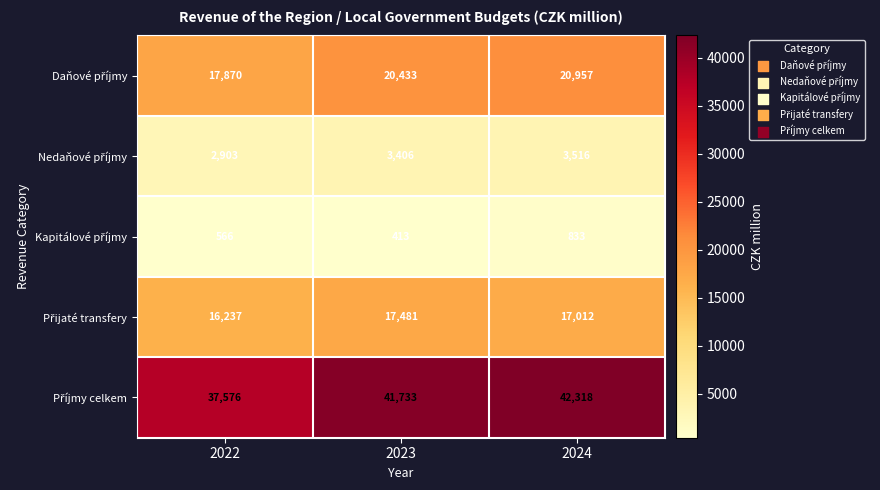

What is the minimum value shown in the chart?

413